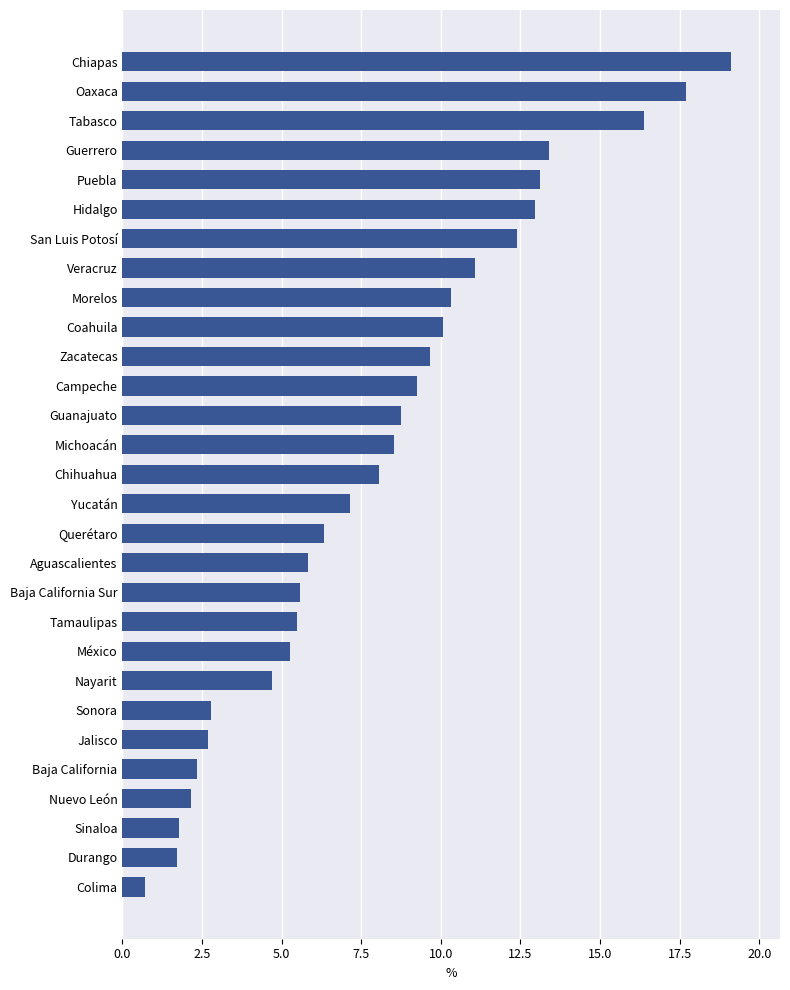

True or false: the data shows 16.4 at Coahuila.

False